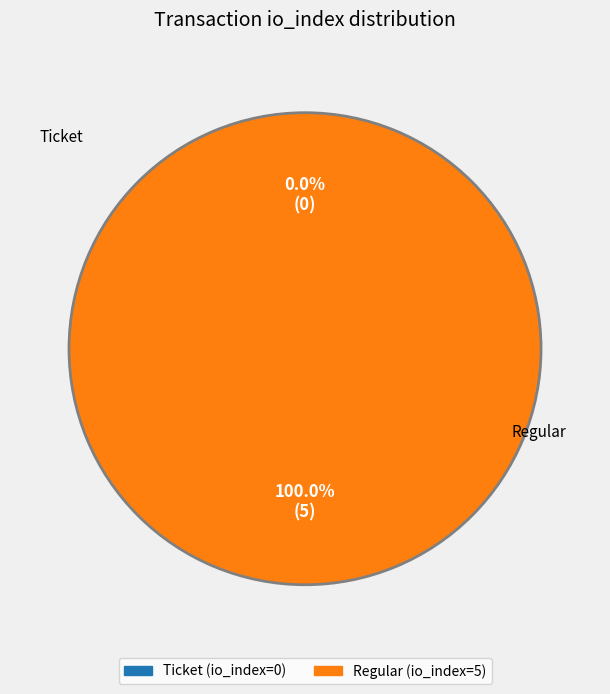

Do 1 and io_values together represent more than half of the pie?

Yes